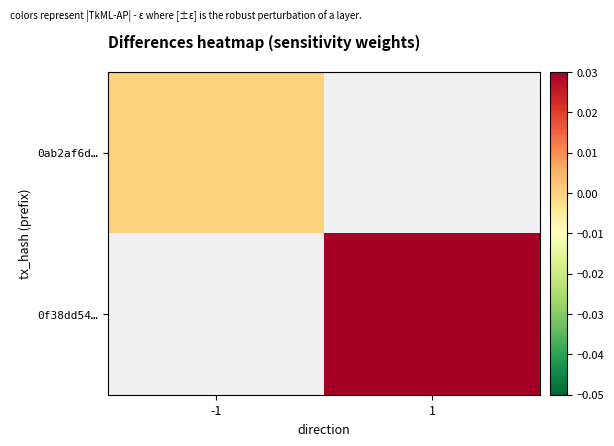

What is the maximum value shown in the chart?

1.0